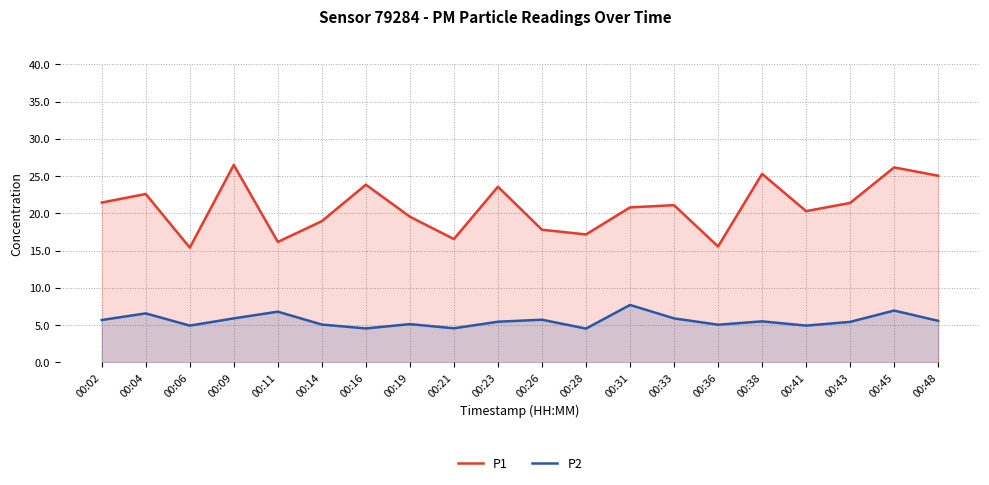

Is the value of P1 at 00:41 greater than the value of P2 at 00:38?

Yes